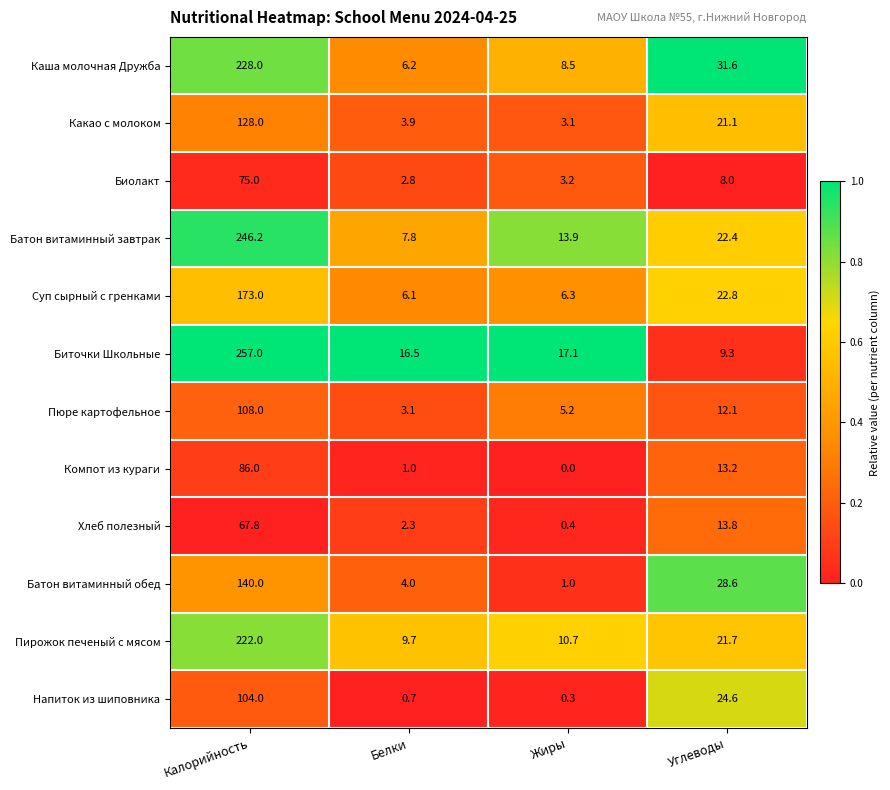

What is the difference between the Суп сырный с гренками values at Углеводы and Белки?

16.7